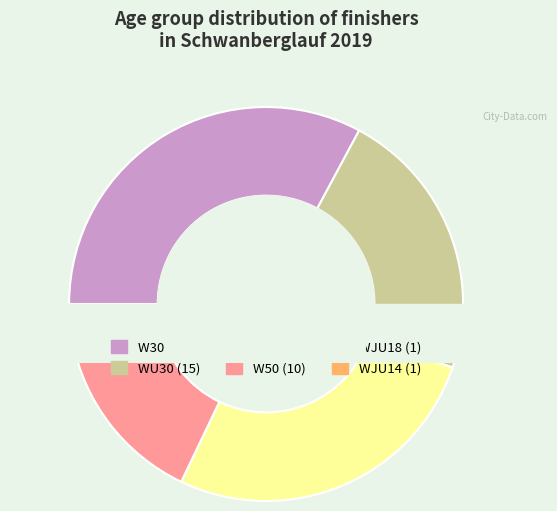

Is there any slice that represents more than half of the pie?

No